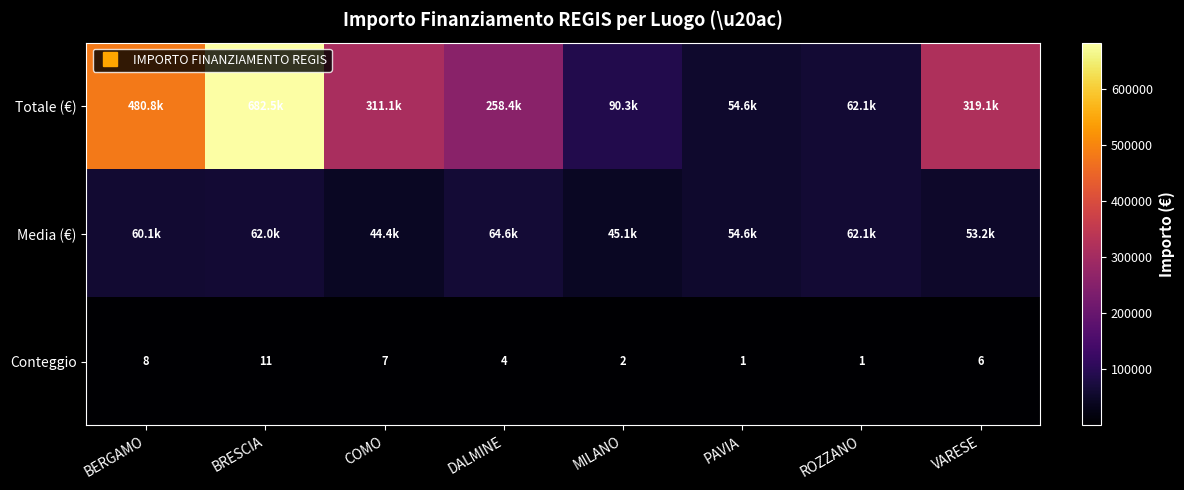

At VARESE, list the series in order from smallest to largest.

Conteggio, Media (€), Totale (€)